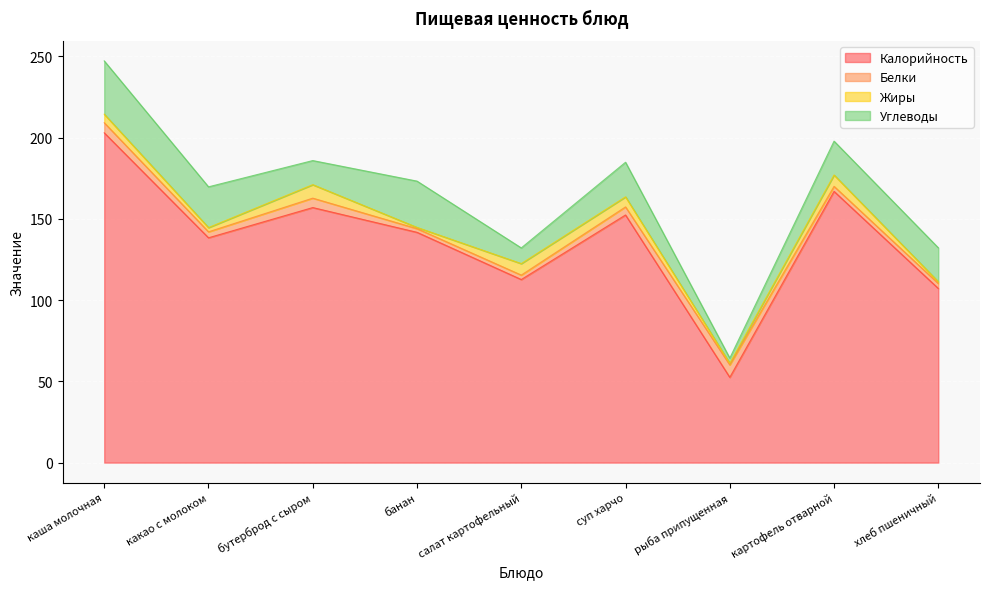

Where is the first local maximum for Углеводы?

банан